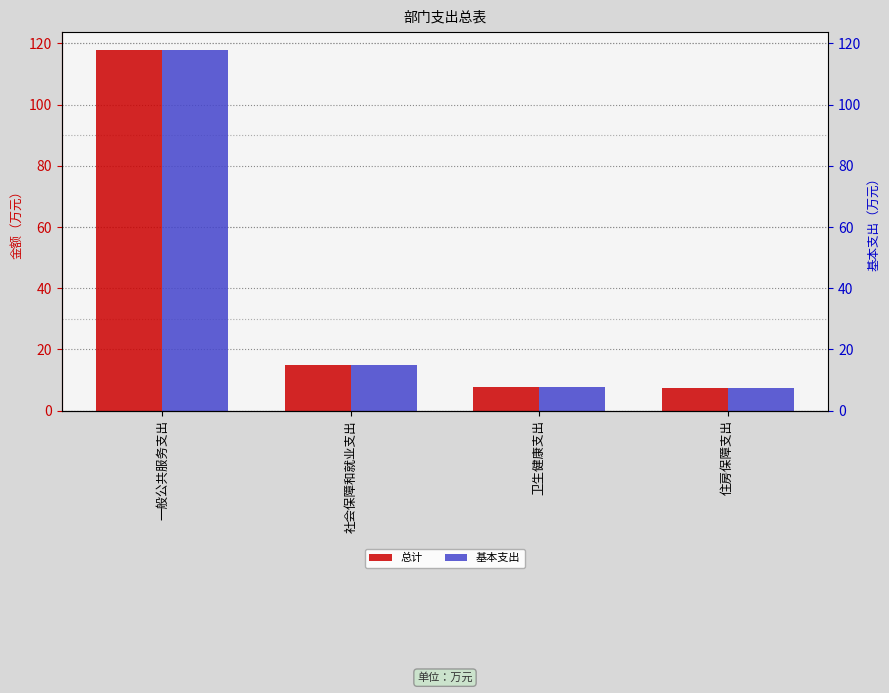

What is the minimum value shown in the chart?

7.5